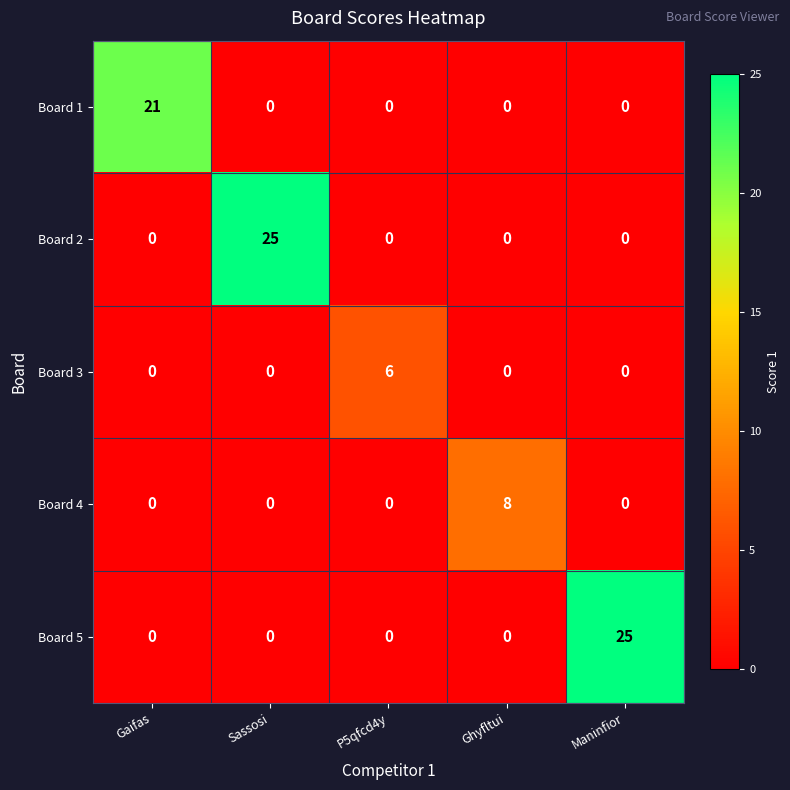

True or false: Board 5 has a value of 0 at Gaifas.

True